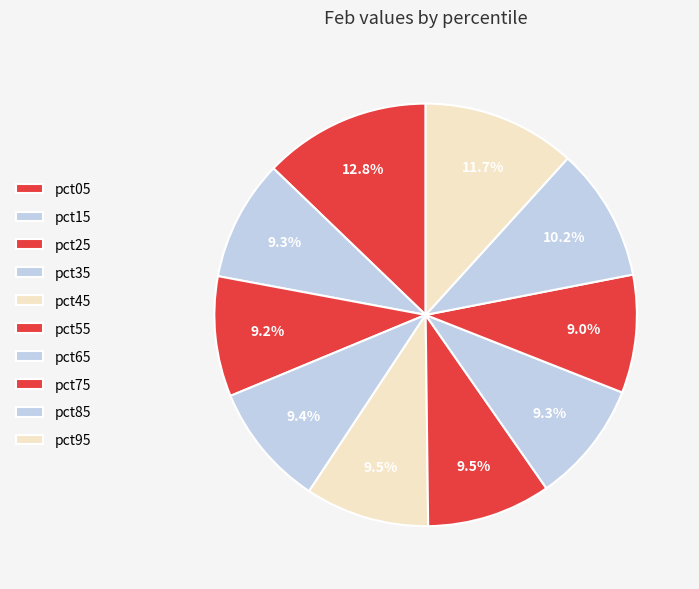

What is the change in value from pct05 to pct45?

-0.3